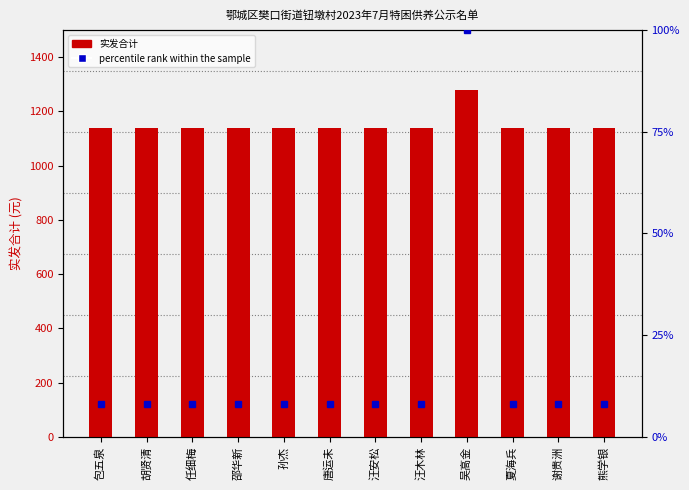

Rank the series at 胡贤清 from highest to lowest value.

实发合计, percentile rank within the sample